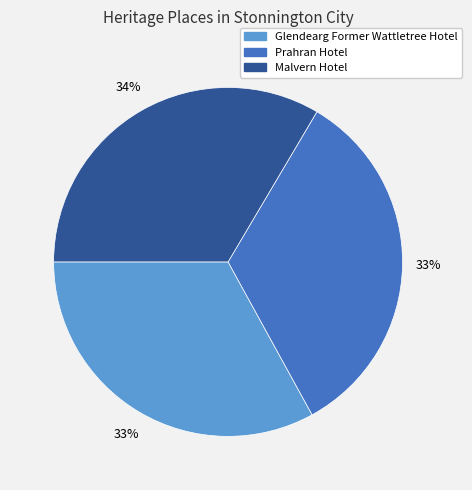

To the nearest percent, what is the combined percentage of Prahran Hotel and Malvern Hotel?

67%